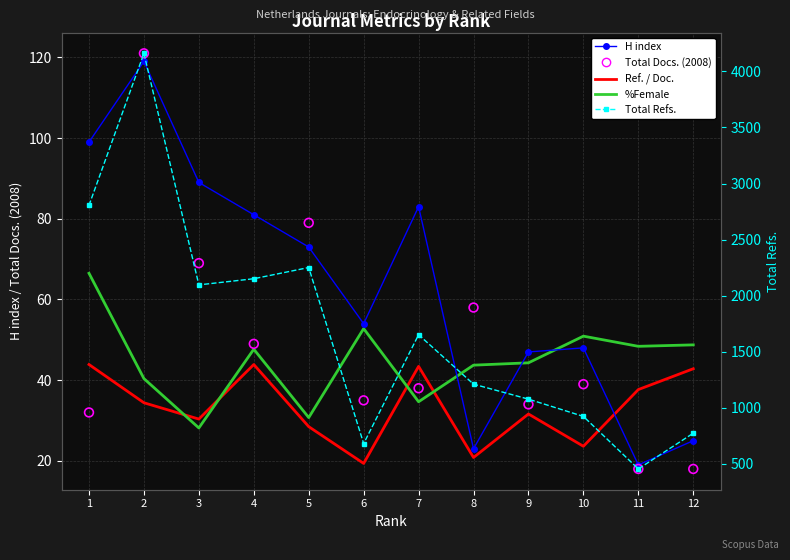

What is the total value across all series at 4?

2371.6